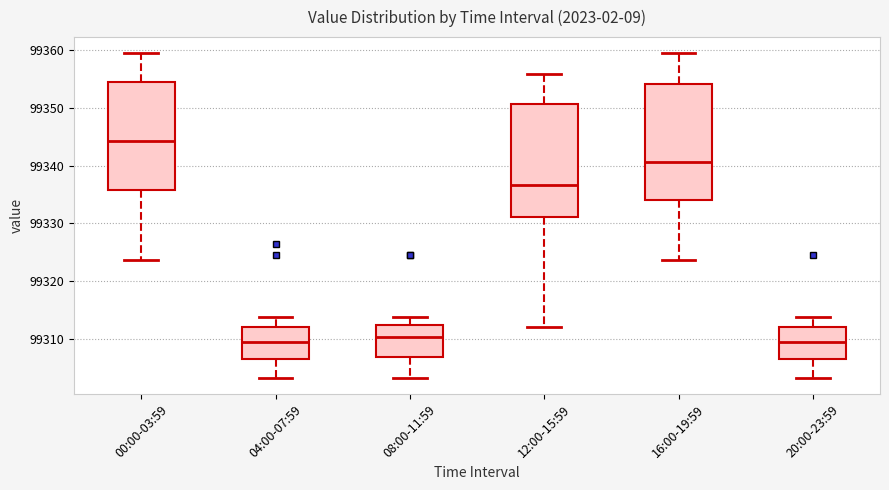

Which box has the highest median line?

00:00-03:59